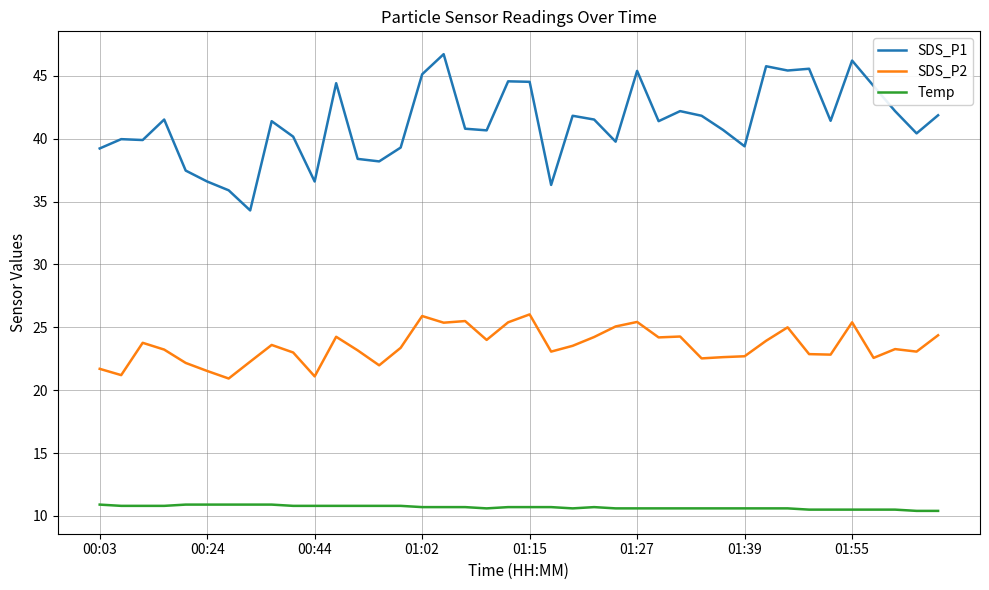

Which series has the widest spread of values?

SDS_P1